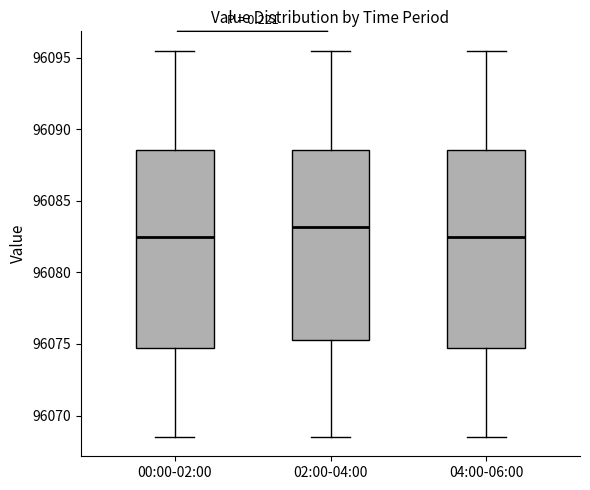

Reading left to right, read every box against the y-axis: the position of its median line, the range the box covers, and the ends of its whiskers. The values are not printed on the chart, so give them approximately, as read against the axis.

00:00-02:00: median 96082.5, box 96074.5 to 96088.5, whiskers 96068.5 to 96095.5
02:00-04:00: median 96083.0, box 96075.5 to 96088.5, whiskers 96068.5 to 96095.5
04:00-06:00: median 96082.5, box 96074.5 to 96088.5, whiskers 96068.5 to 96095.5